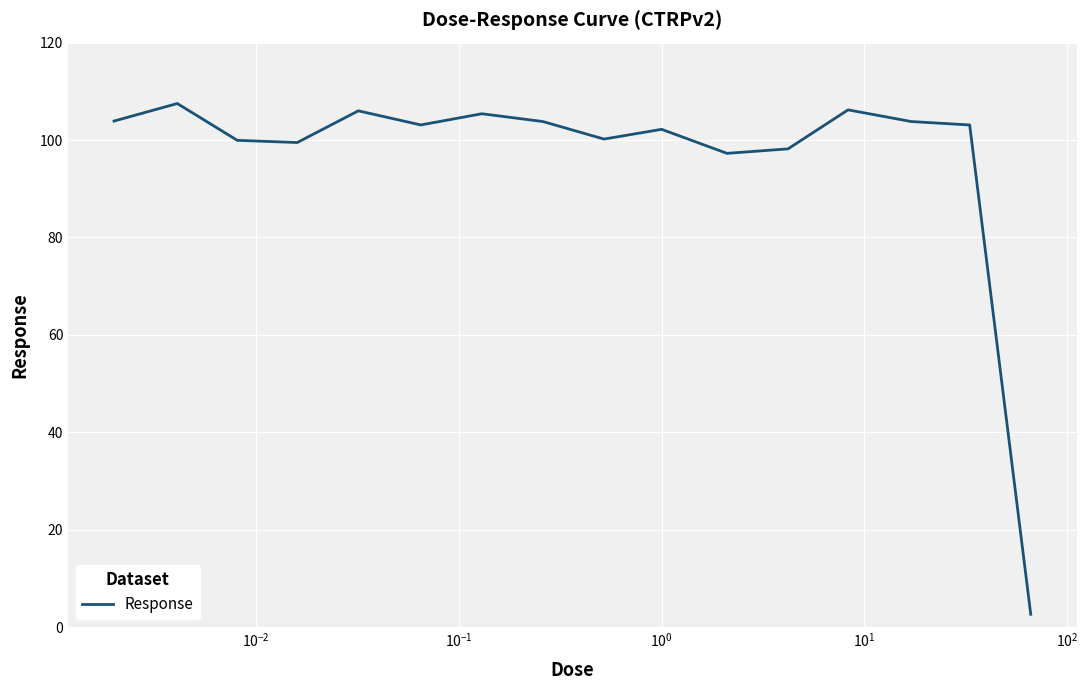

What is the difference between the second highest and second lowest values?

8.9